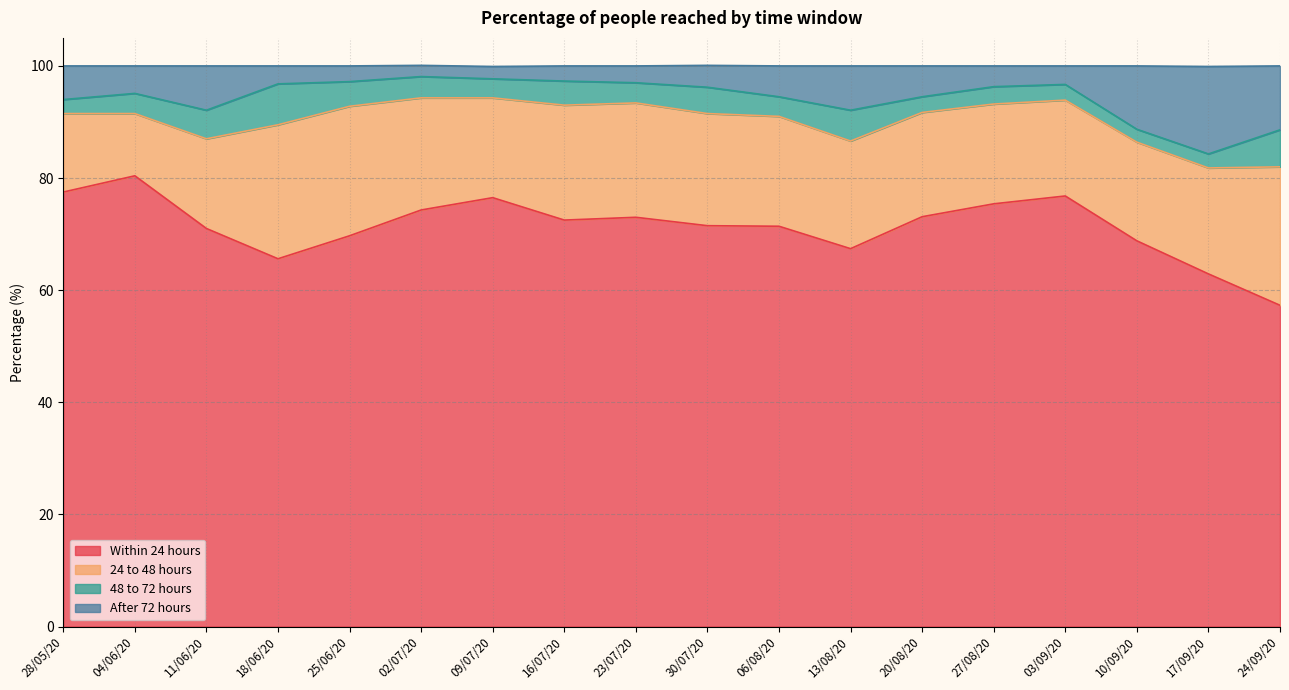

Which series has the largest range (max minus min)?

Within 24 hours